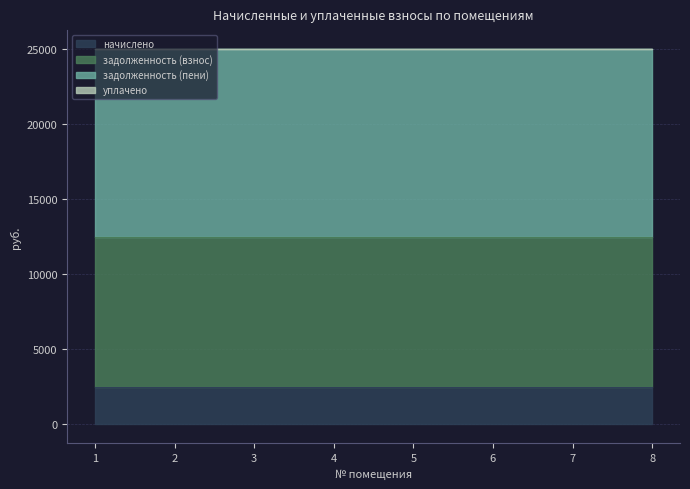

At 3, list the series in order from smallest to largest.

уплачено, начислено, задолженность (взнос), задолженность (пени)